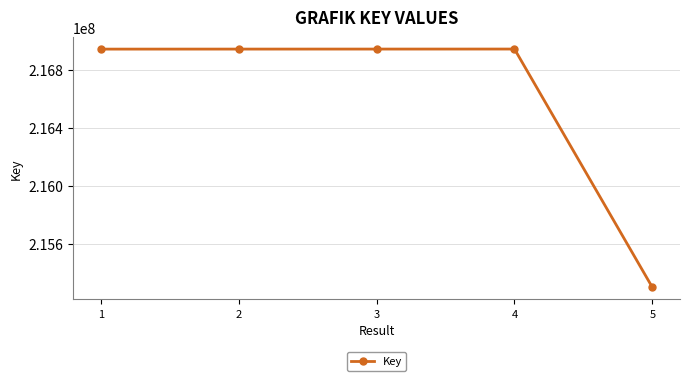

Is it true that the value at 1 is 84200659?

False